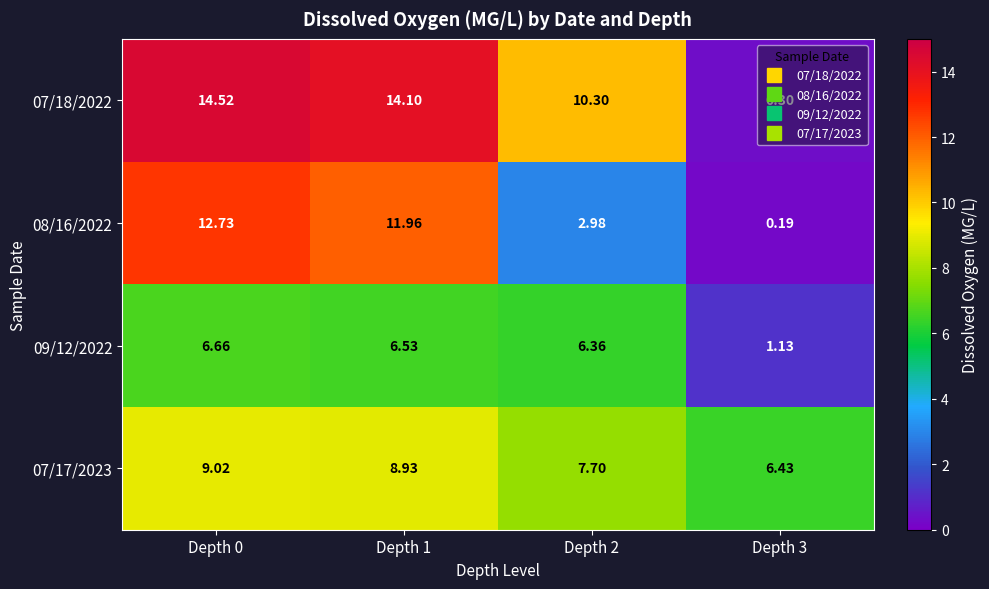

Which series has the widest spread of values?

07/18/2022